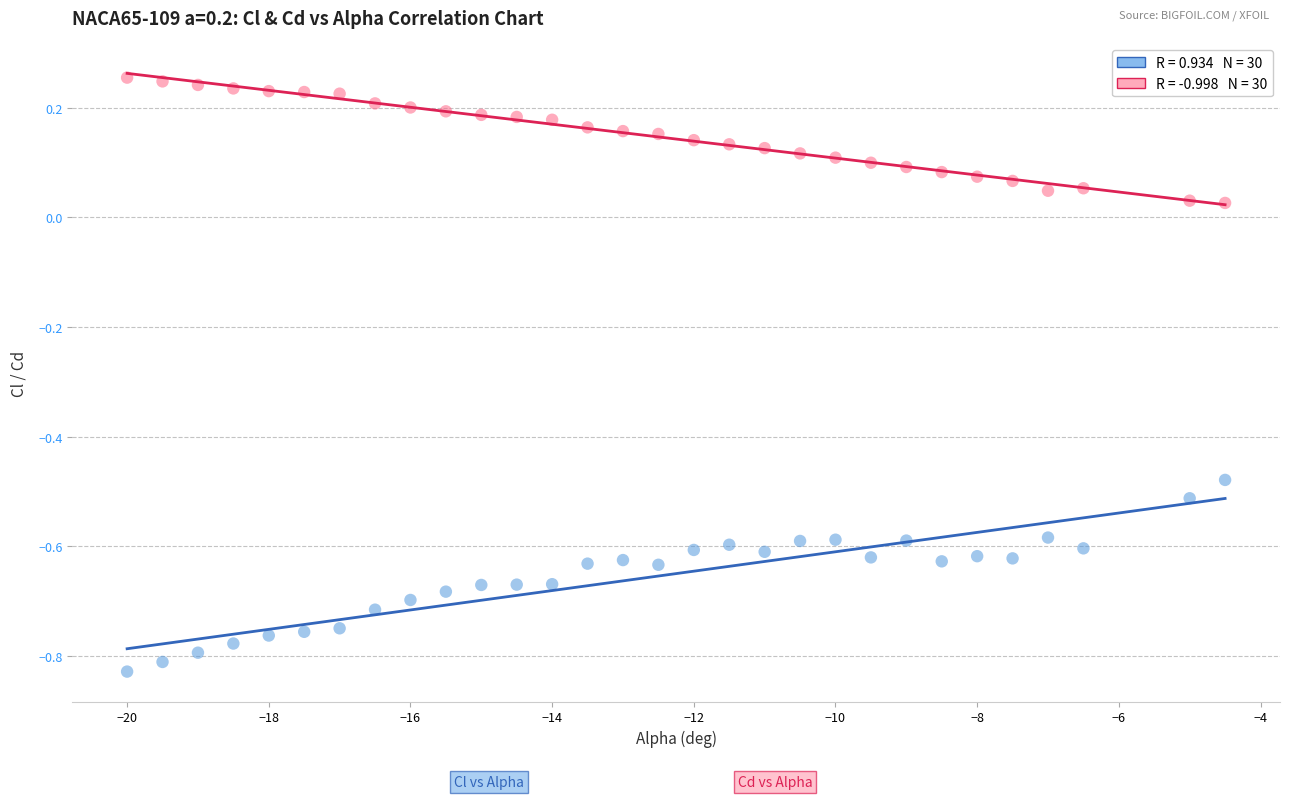

Across all data points, what is the range of X values (max minus min)?

15.5